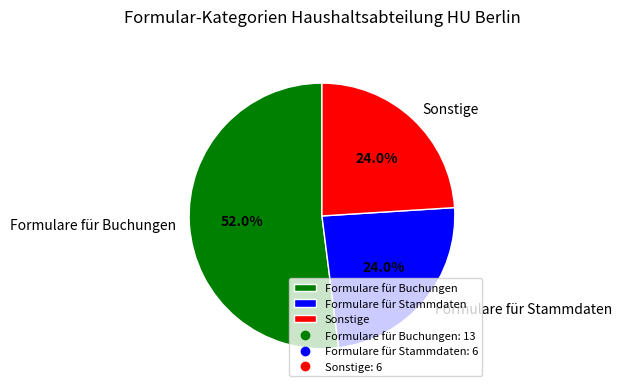

Which slice is the largest?

Formulare für Buchungen